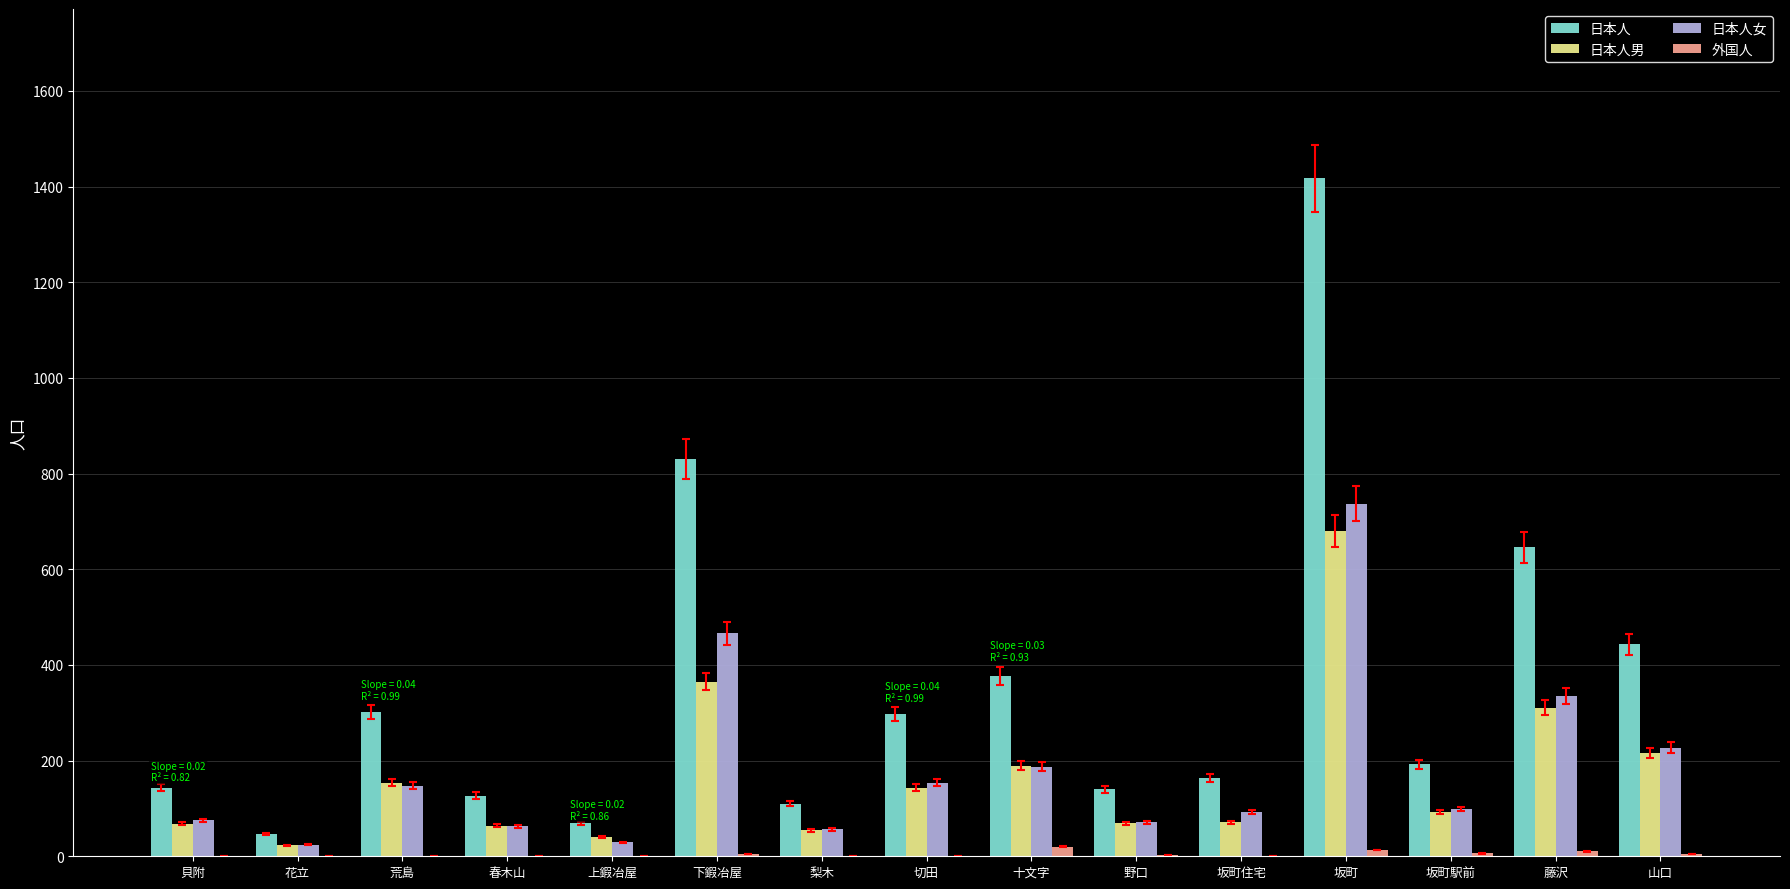

Is the value of 日本人男 at 下鍜冶屋 greater than the value of 日本人女 at 上鍜冶屋?

Yes